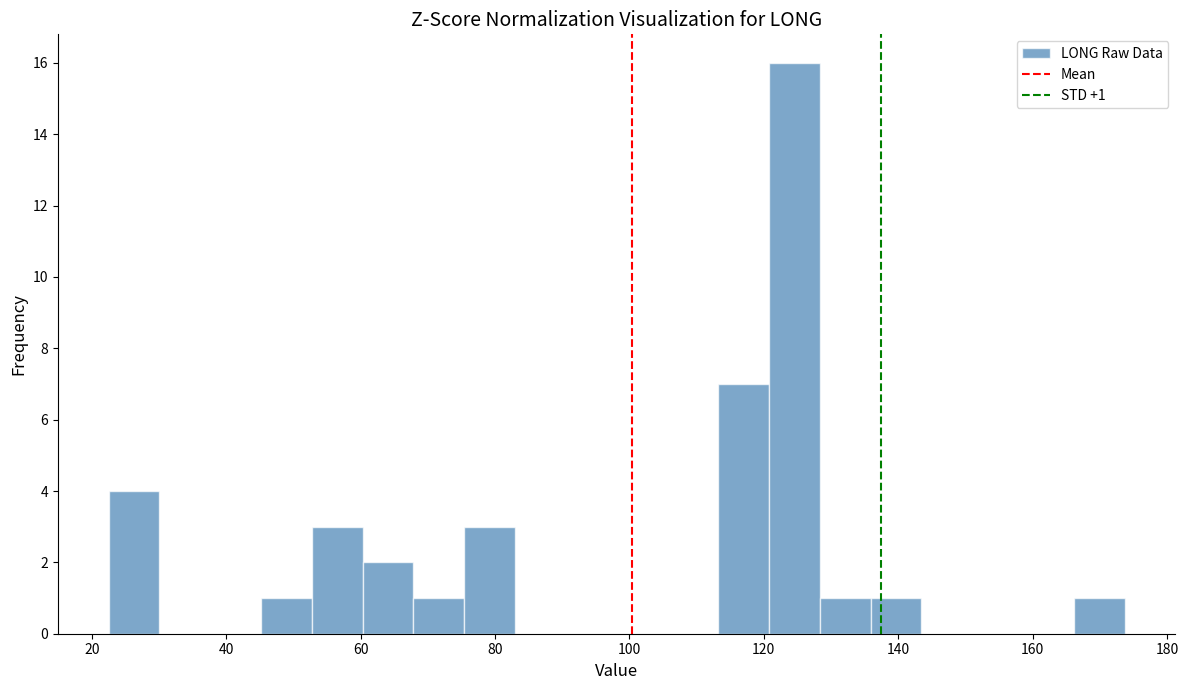

Read against the x-axis, roughly where is the centre of the tallest bar?

124